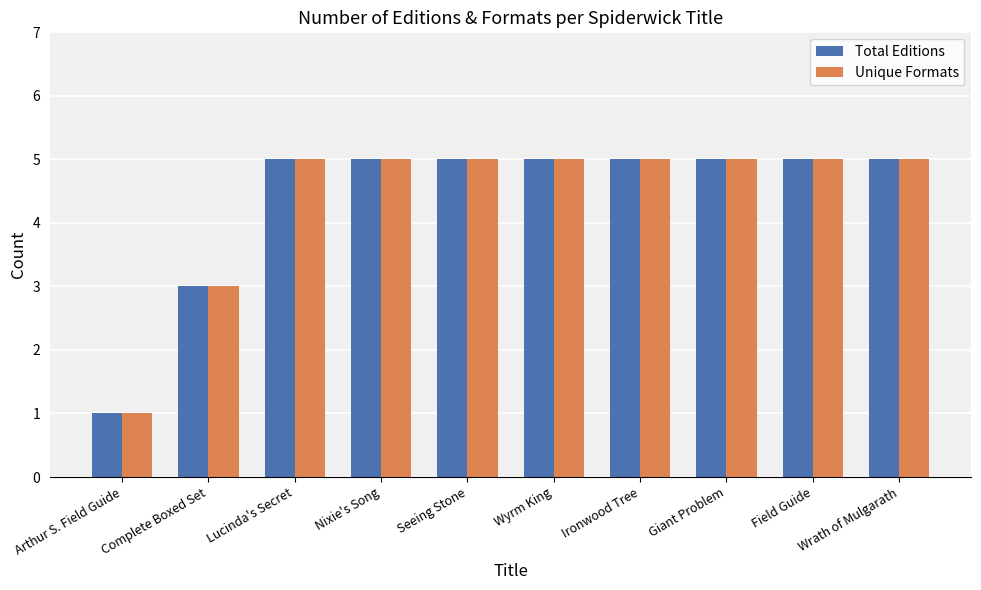

The value of Unique Formats at Giant Problem is 7. True or false?

False